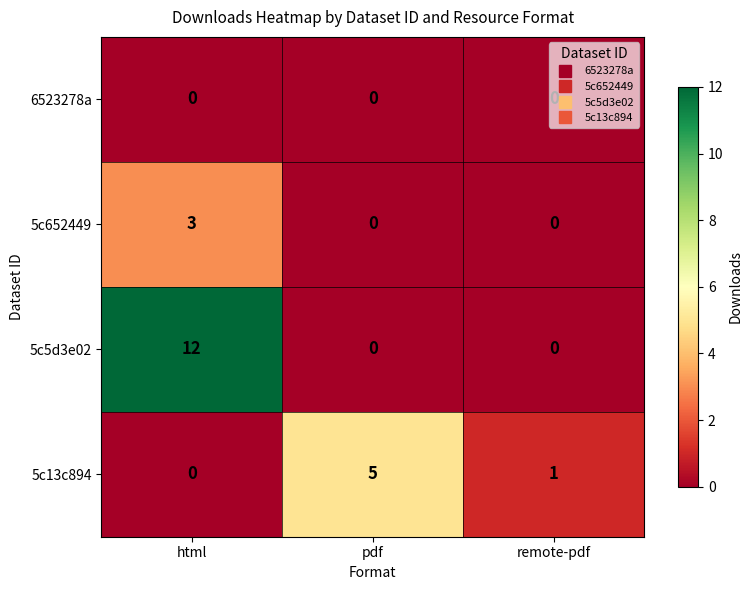

Where is 5c13c894 nearest to the value 2?

remote-pdf